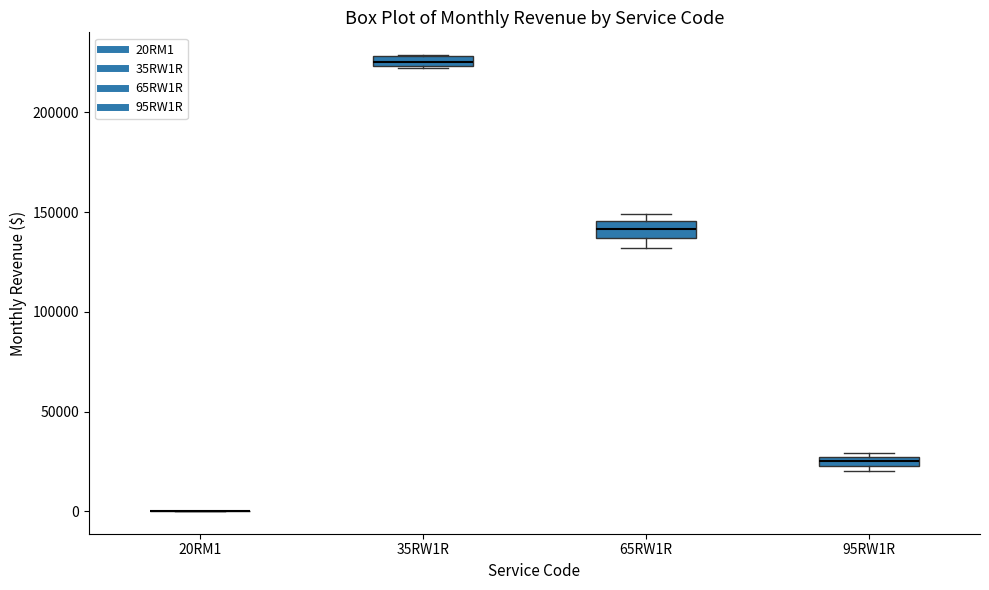

Where is the lower edge of the box for 35RW1R on the y-axis? The values are not printed on the chart, so give them approximately, as read against the axis.

225000